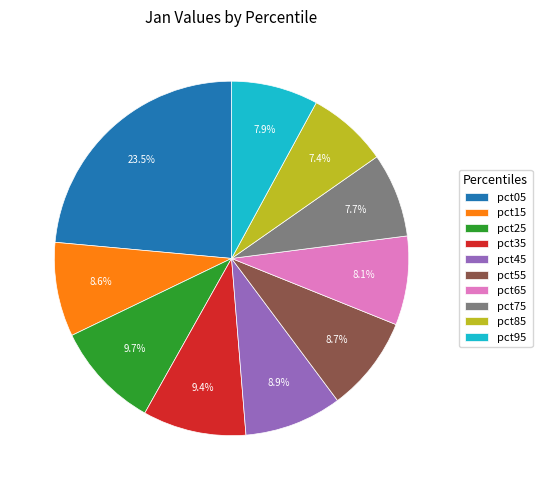

To the nearest percent, what percentage of the pie is pct95?

8%